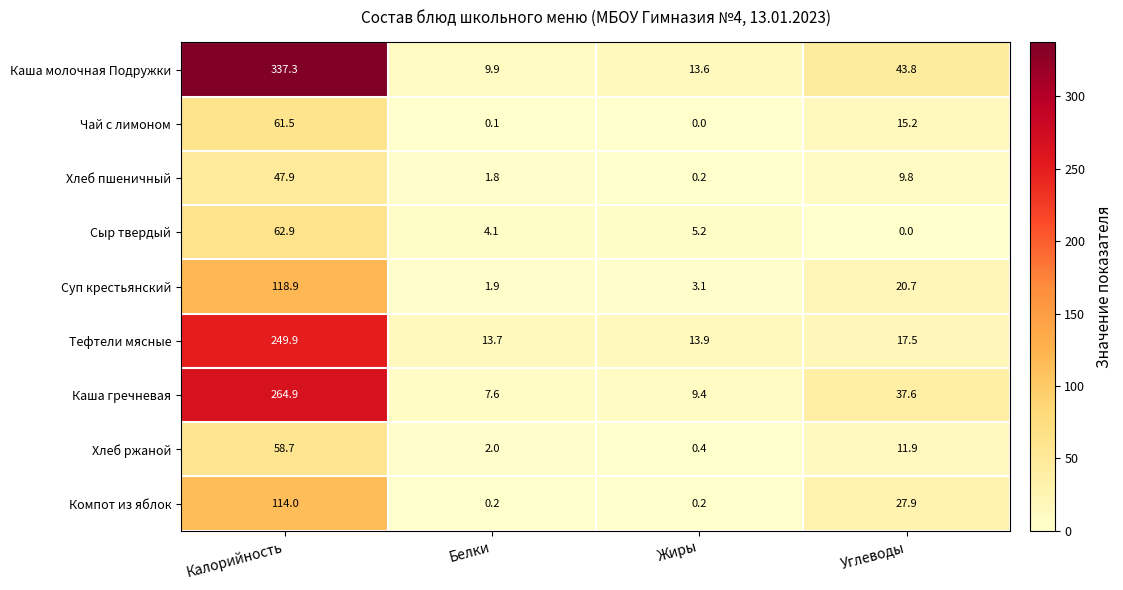

What is the greatest value displayed?

337.3